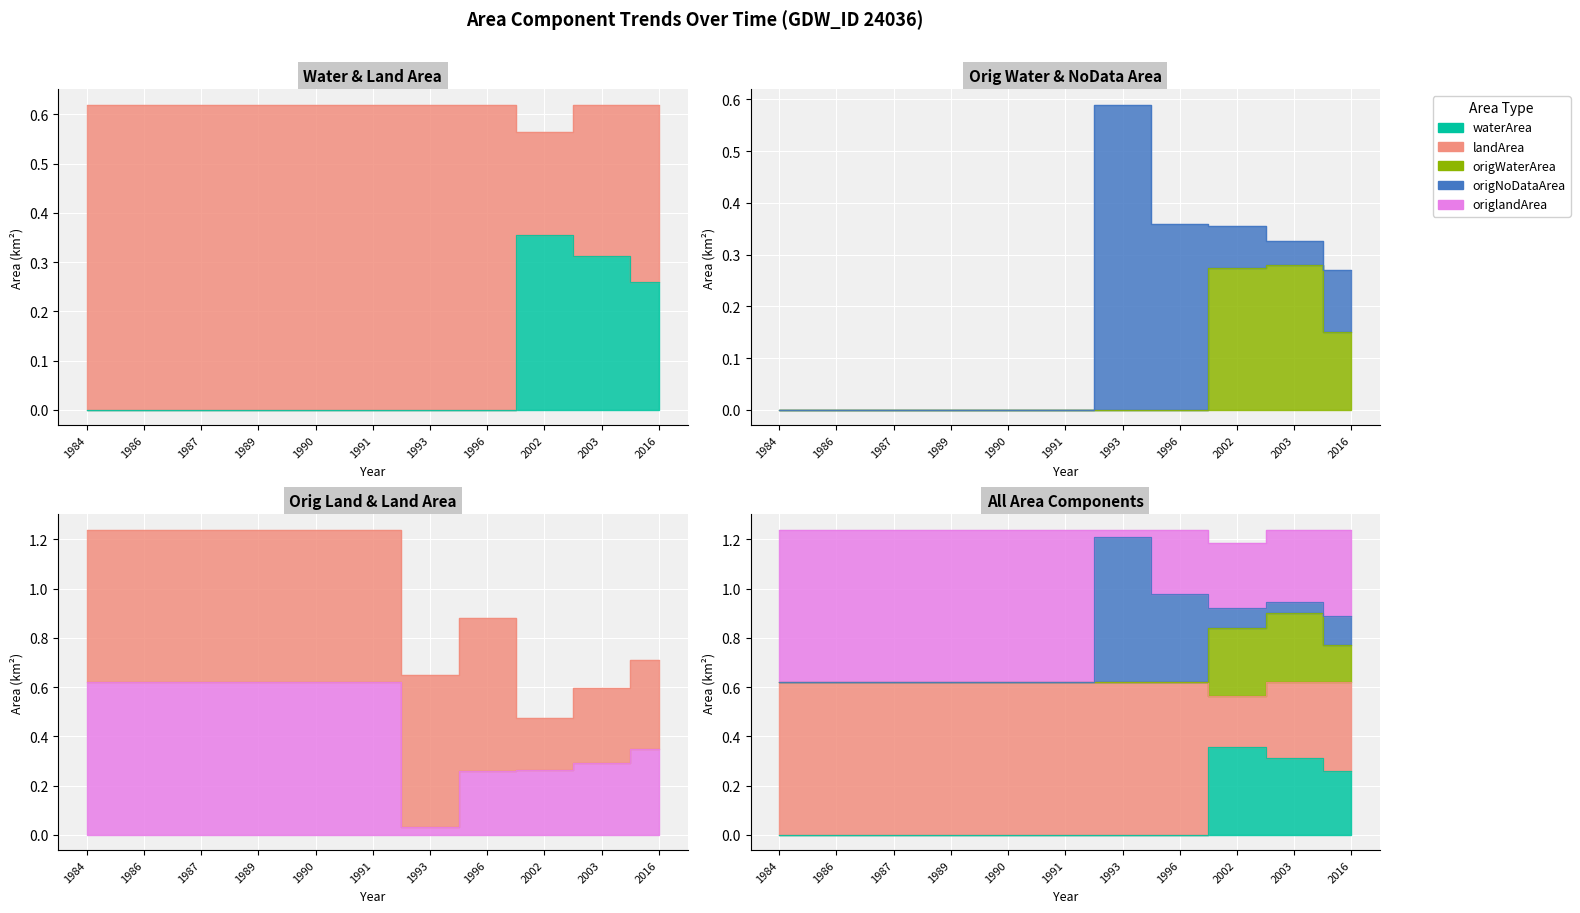

At which category is the sum across all series the highest?

2002